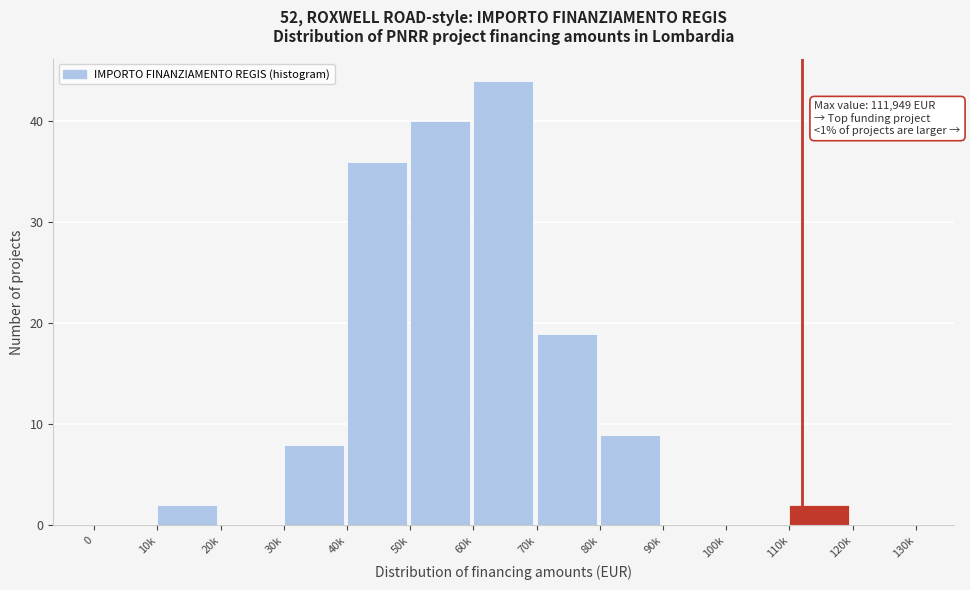

Reading left to right, transcribe all the data shown in this chart.

0=0	10k=2	20k=0	30k=8	40k=36	50k=40	60k=44	70k=19	80k=9	90k=0	100k=0	110k=2	120k=0